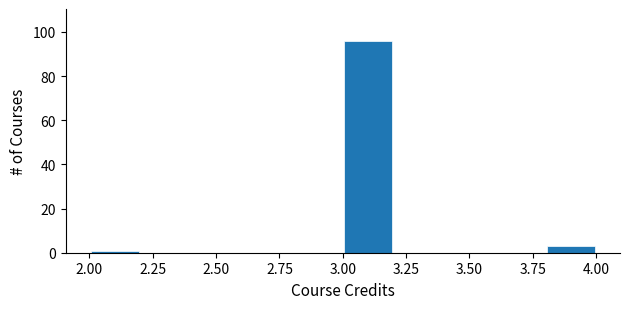

Reading left to right, list every bar in this chart as the range it spans on the x-axis followed by its height. The values are not printed on the chart, so give them approximately, as read against the axis.

2.0 to 2.2: under 2
2.2 to 2.4: 0
2.4 to 2.6: 0
2.6 to 2.8: 0
2.8 to 3.0: 0
3.0 to 3.2: 96
3.2 to 3.4: 0
3.4 to 3.6: 0
3.6 to 3.8: 0
3.8 to 4.0: 4